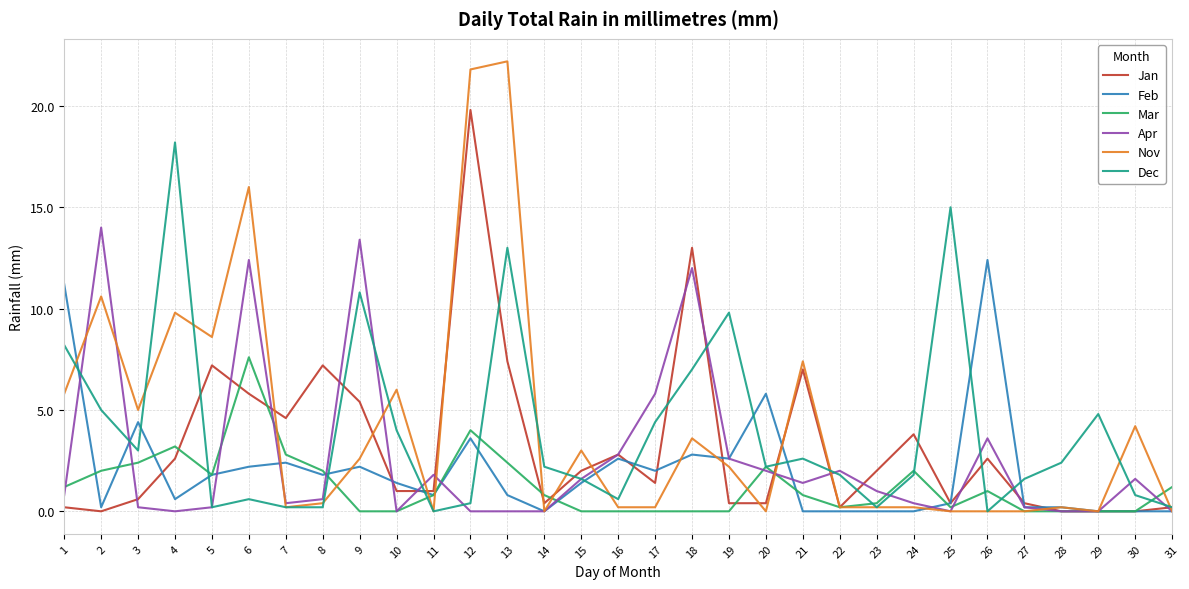

True or false: Apr and Dec intersect in this chart.

True